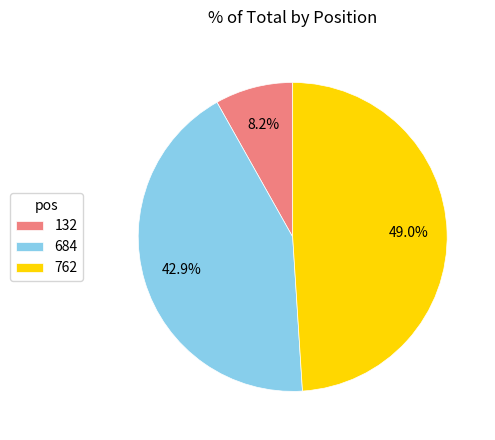

Is 132 the majority of the pie?

No